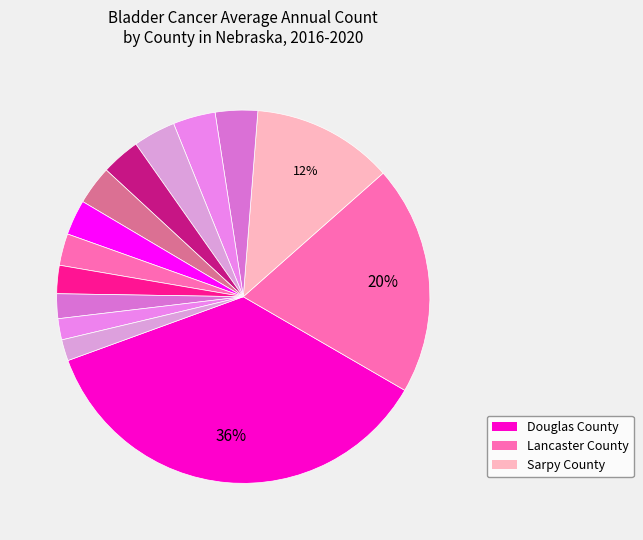

Which slice is the smallest?

Gage County